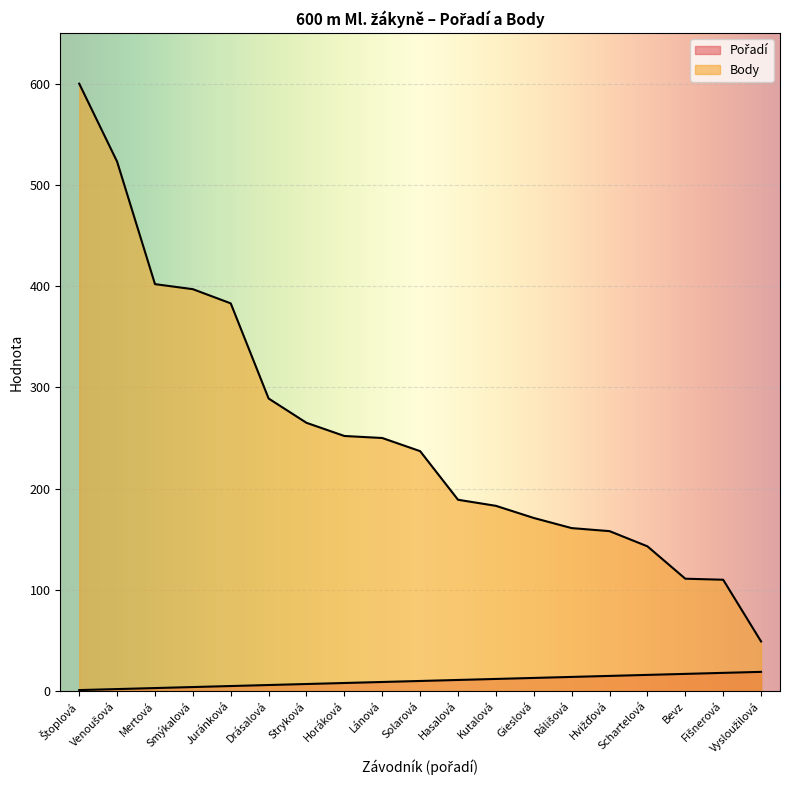

How many data points does each series have?

19